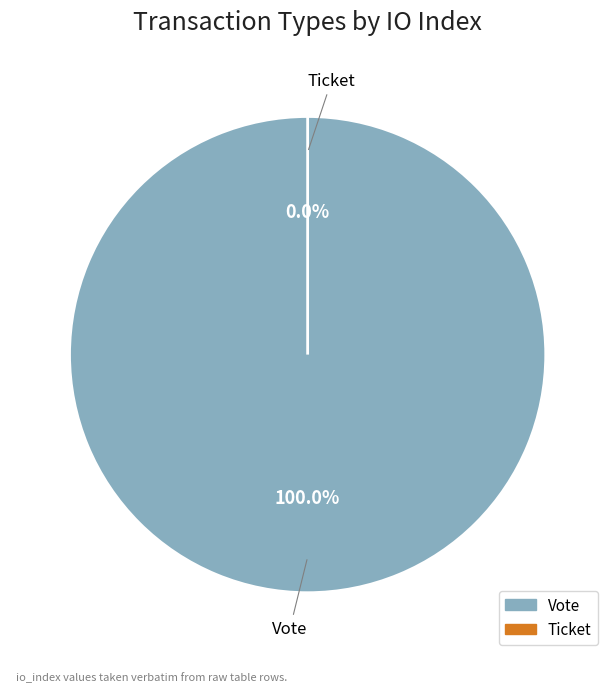

To the nearest percent, what is the difference between the Vote (io_index=1) and Ticket (io_index=0) slice percentages?

100%